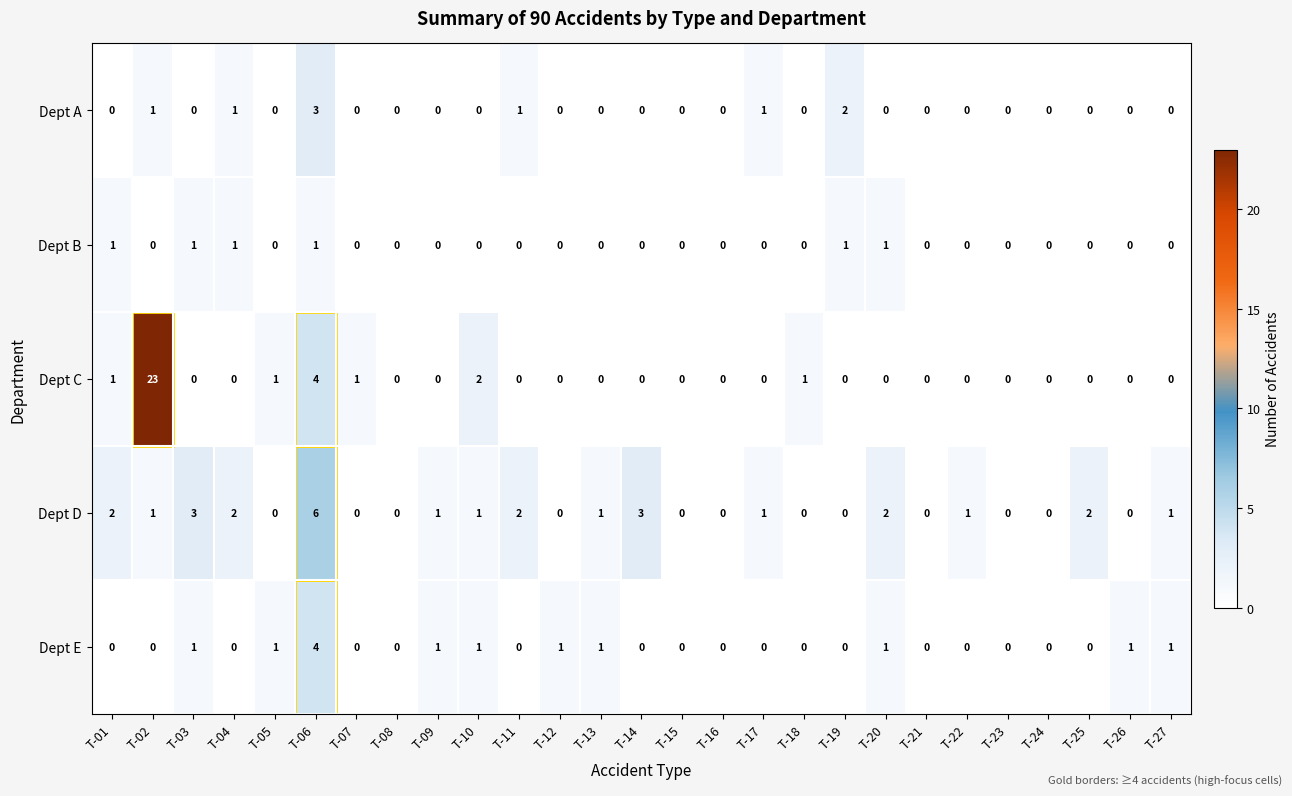

What is the sum of all Dept B values?

6